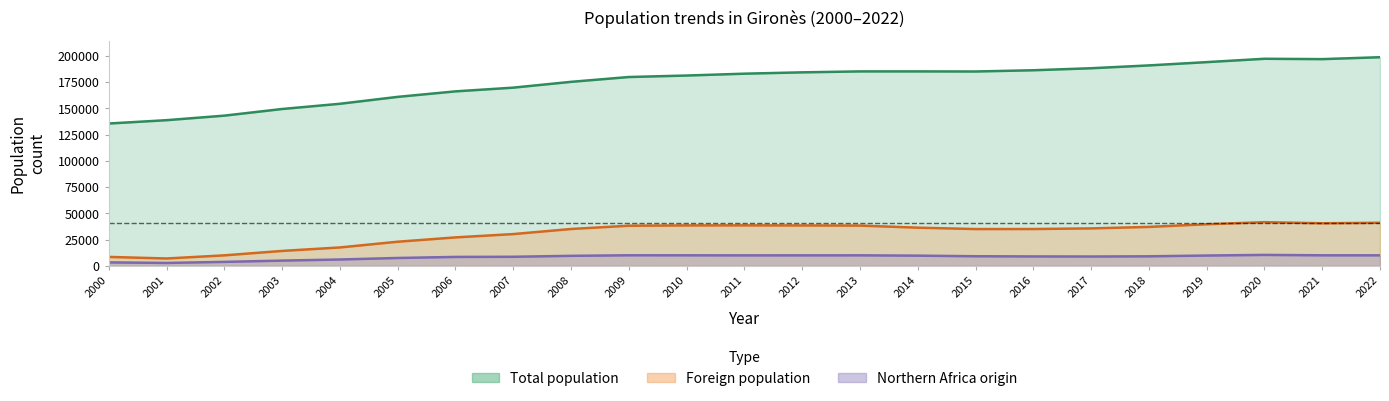

Is the value of Northern Africa origin at 2022 greater than the value of Total population at 2011?

No